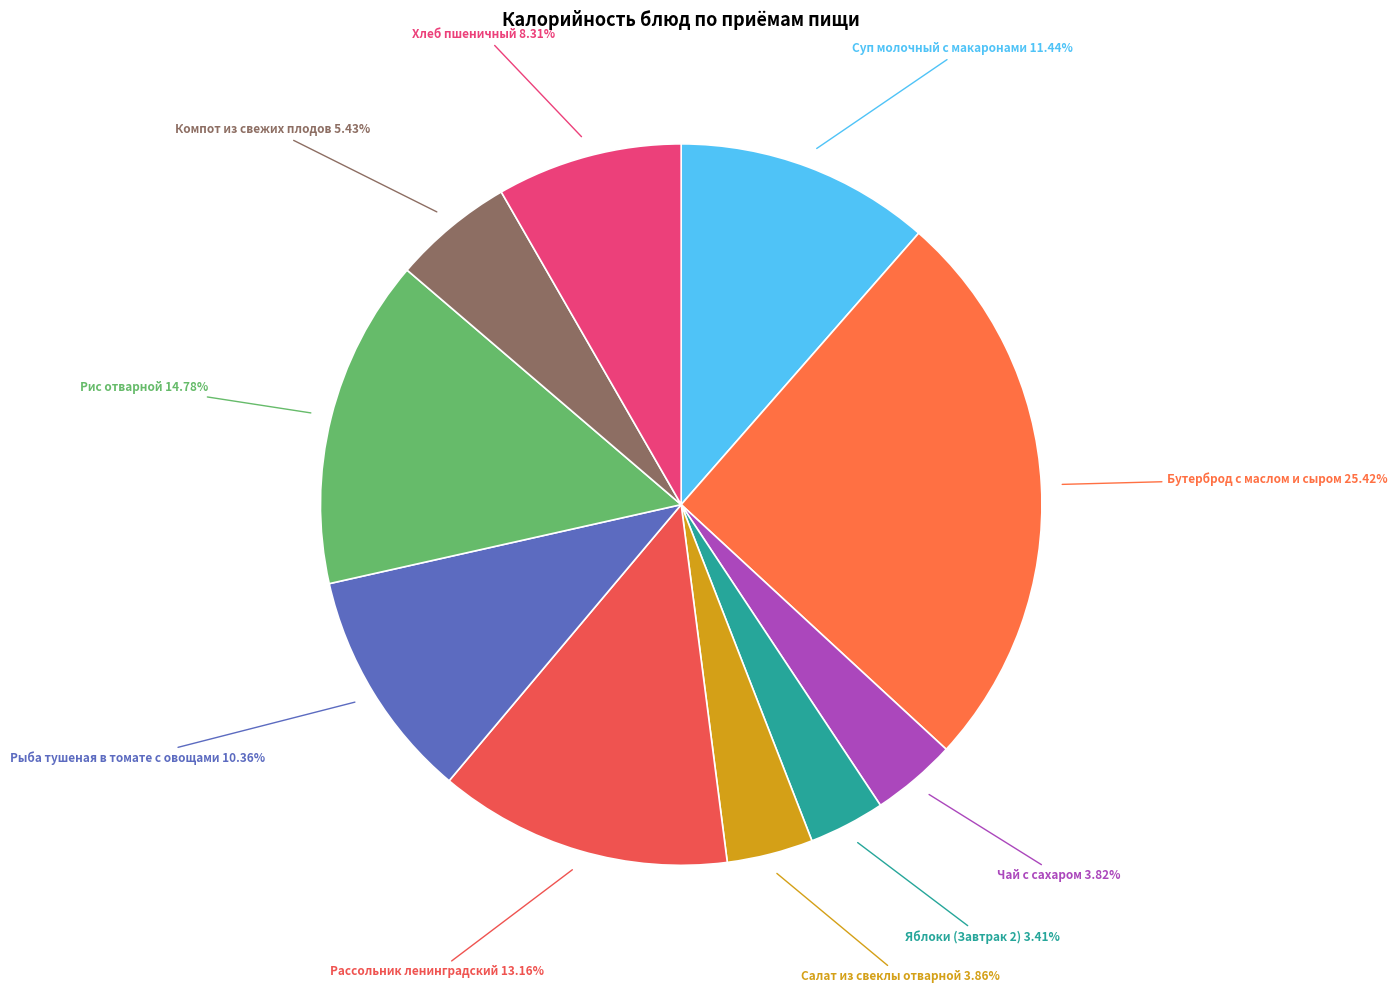

The Чай с сахаром slice represents 17% of the pie. True or false?

False